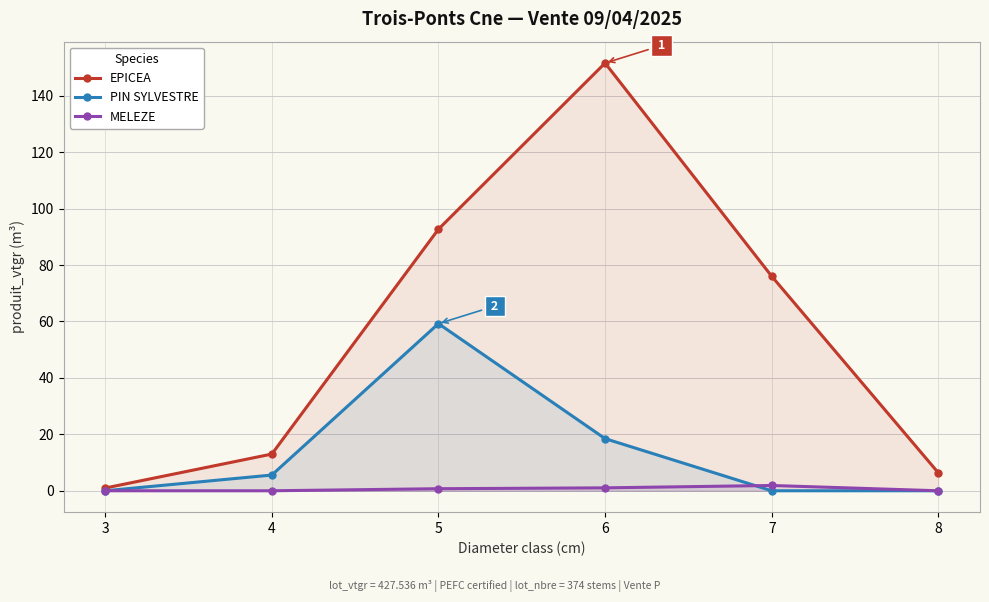

Rank the series by their maximum value, from highest to lowest.

EPICEA, PIN SYLVESTRE, MELEZE